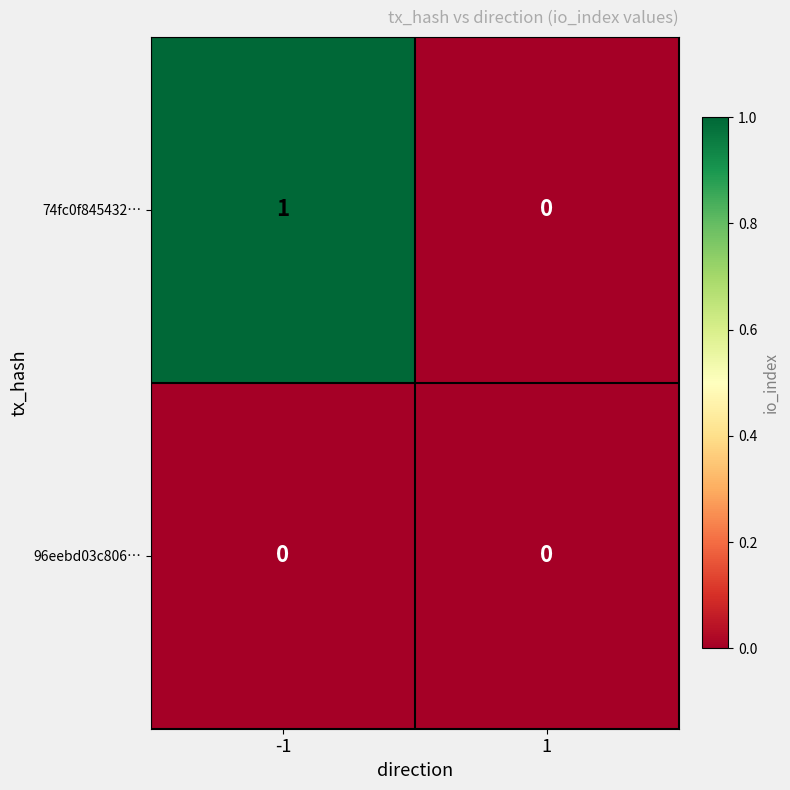

At which category is the sum across all series the highest?

-1